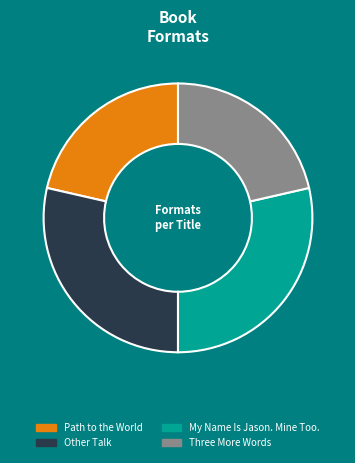

To the nearest percent, what percentage of the pie is Other Talk?

29%